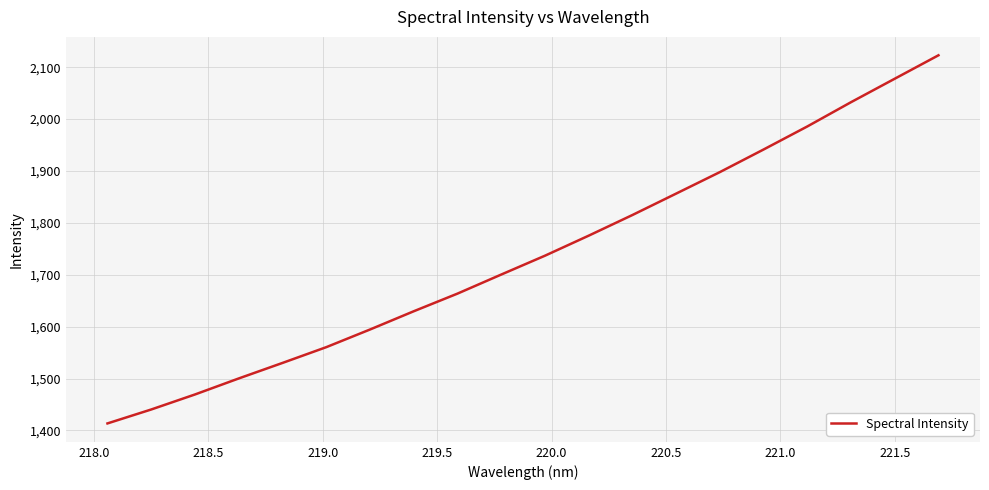

What is the maximum value shown in the chart?

2122.9